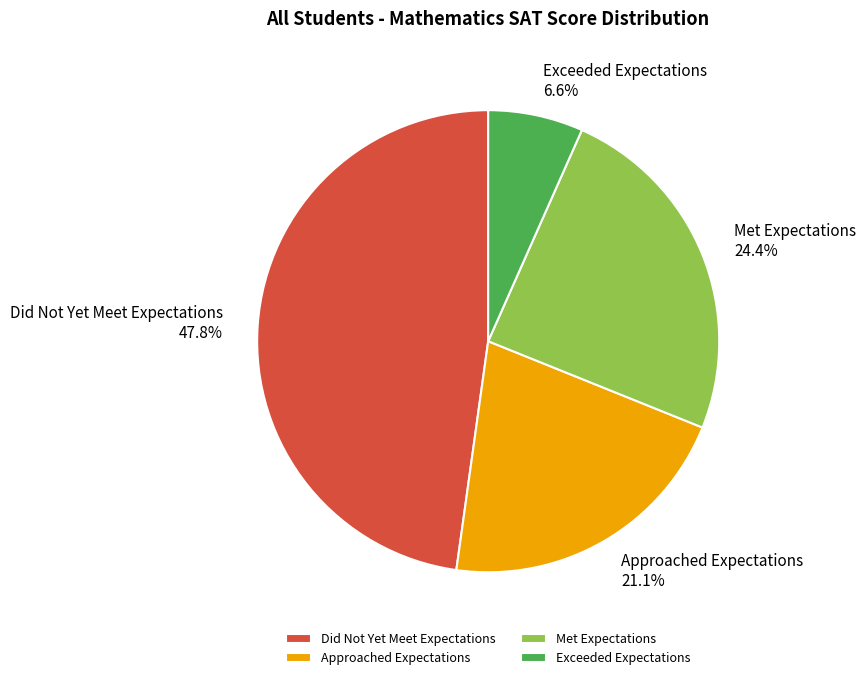

Rank the categories by value from highest to lowest.

Did Not Yet Meet Expectations, Met Expectations, Approached Expectations, Exceeded Expectations